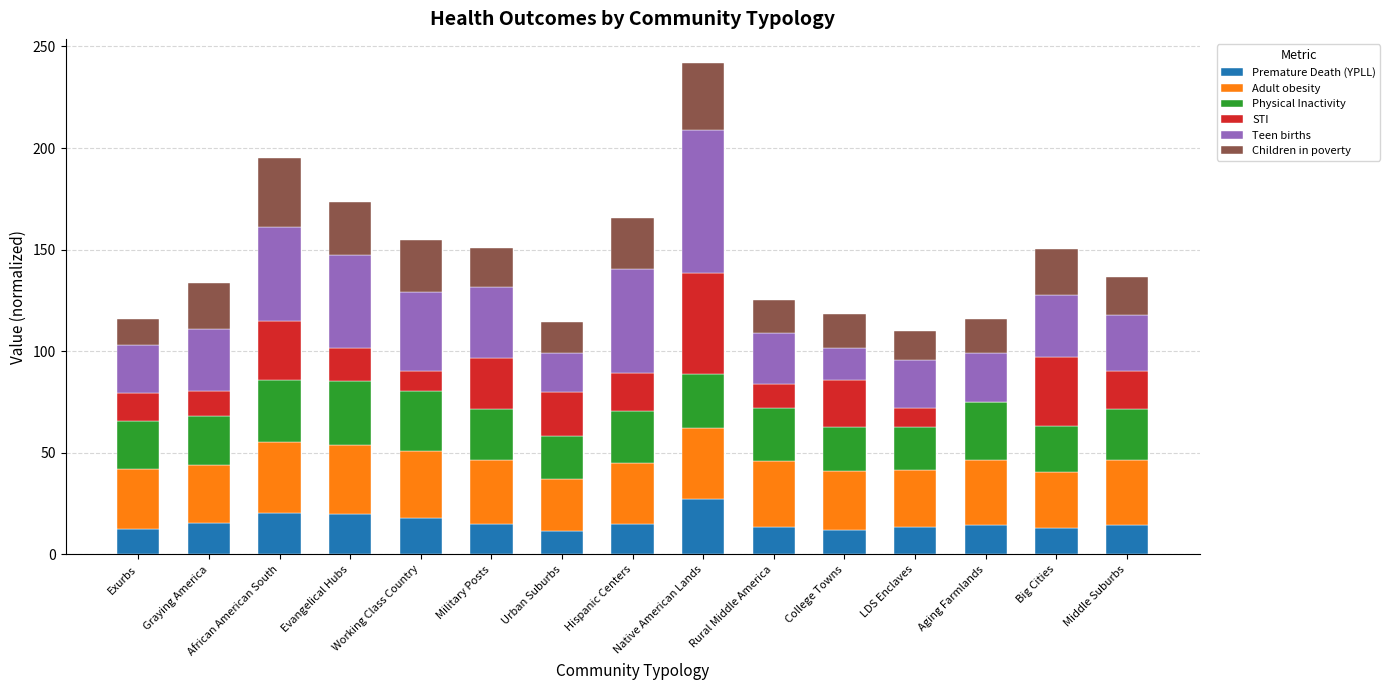

What is the total value across all series at Aging Farmlands?

116.0